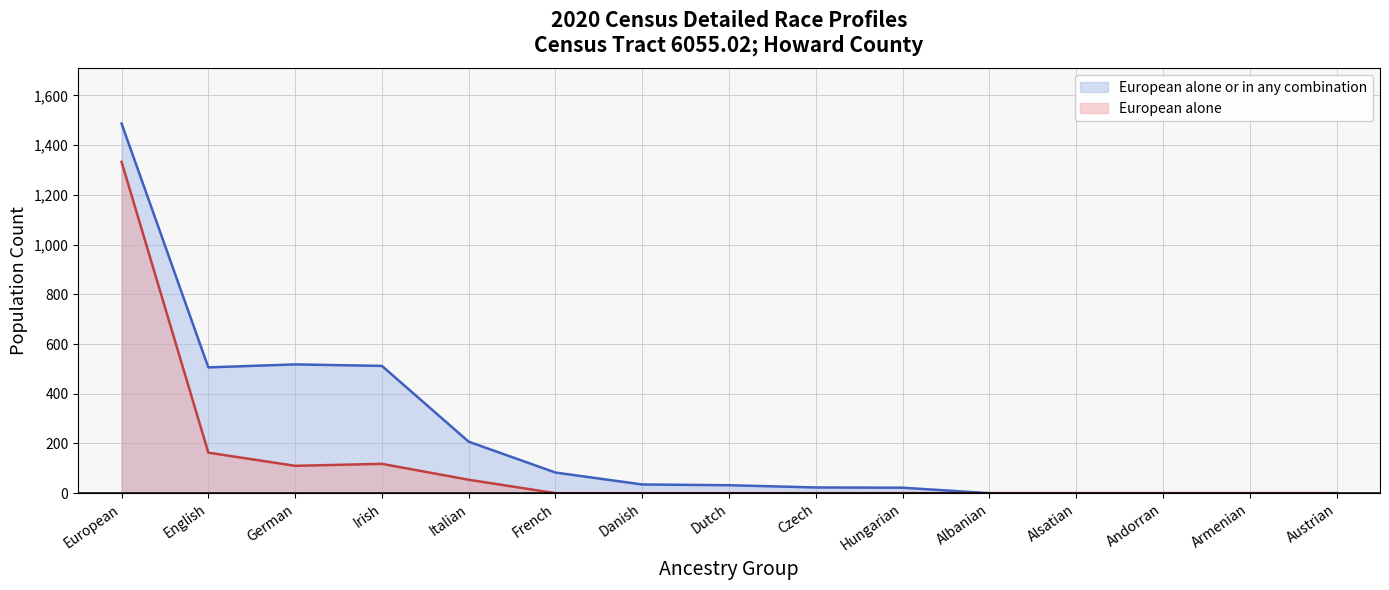

Rank the categories by European alone value from lowest to highest.

French, Danish, Dutch, Czech, Hungarian, Albanian, Alsatian, Andorran, Armenian, Austrian, Italian, German, Irish, English, European